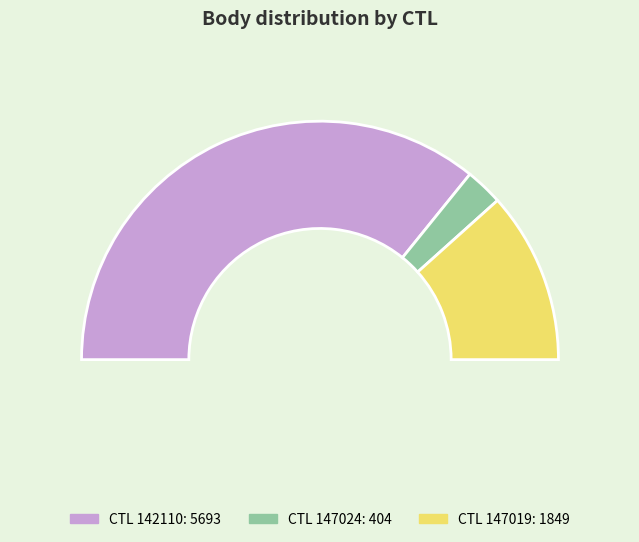

Does 147019 represent more than half of the total?

No